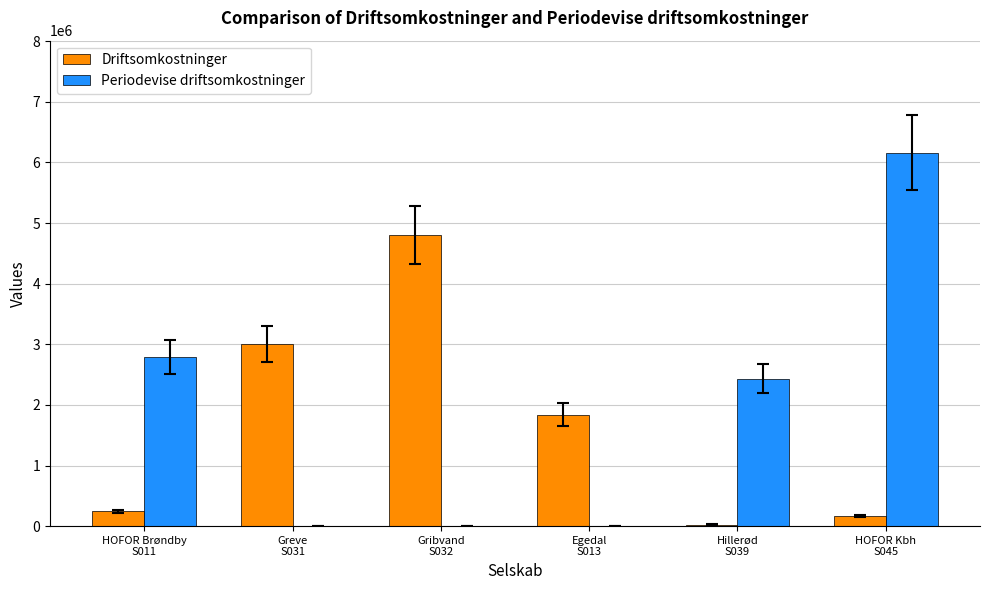

What is the maximum value for Periodevise driftsomkostninger?

6160000.0